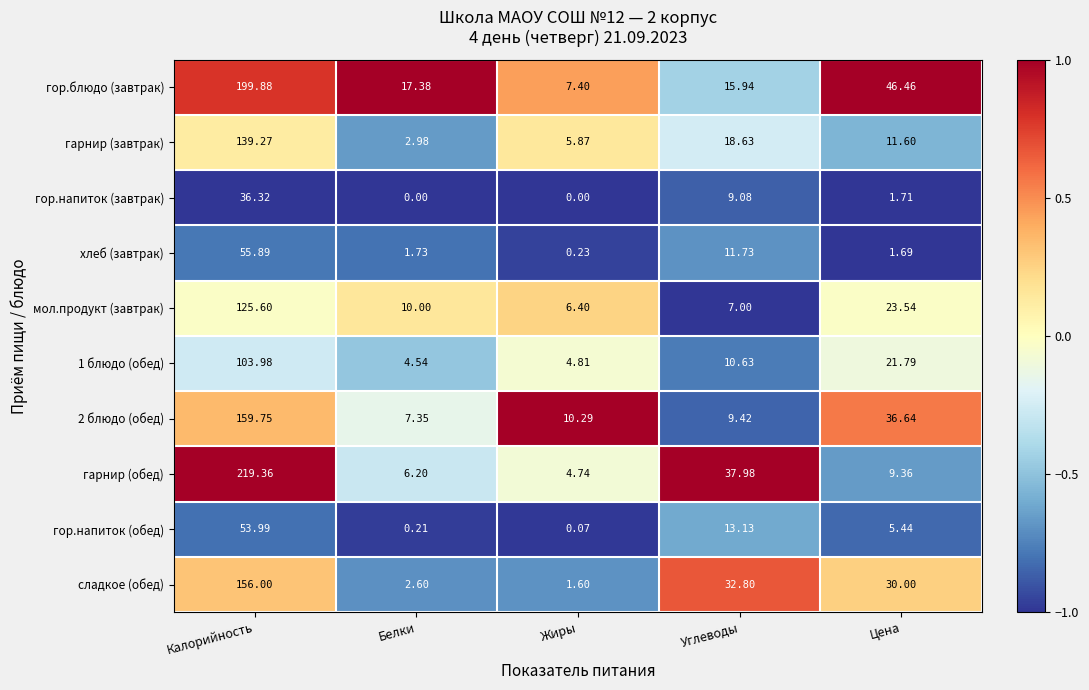

How many categories are shown in the chart?

5